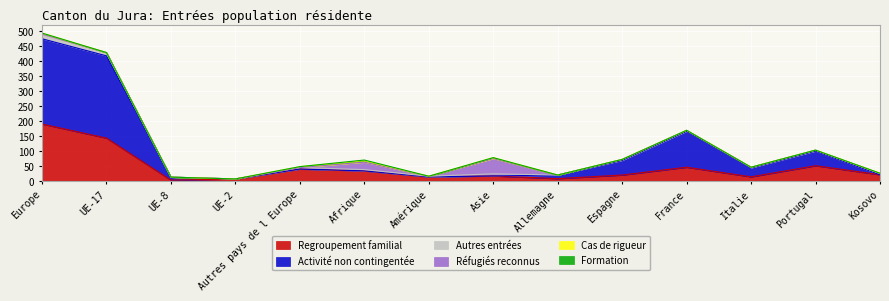

Between which two adjacent categories do Autres entrées and Réfugiés reconnus first intersect?

Autres pays de l Europe and Afrique